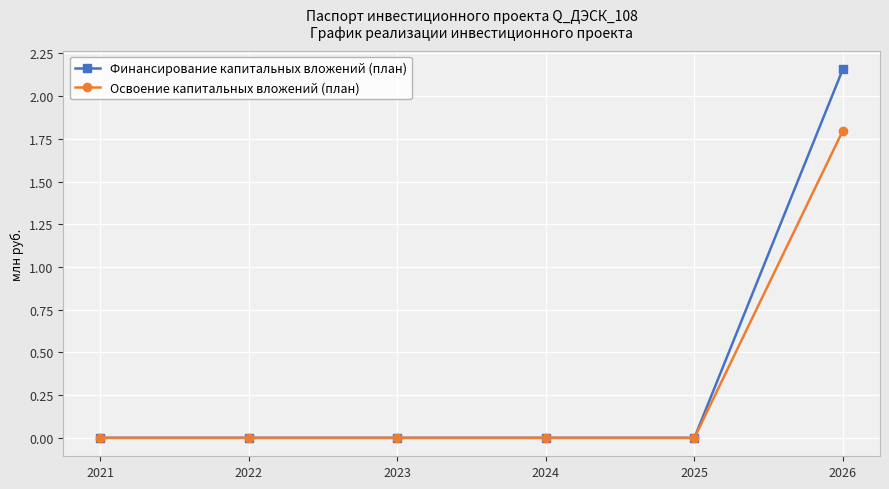

The Освоение капитальных вложений (план) series shows 0.6 at 2022. True or false?

False